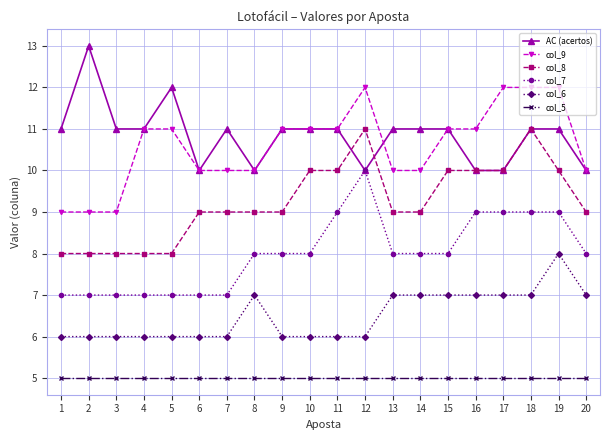

True or false: col_9 and col_8 intersect in this chart.

False